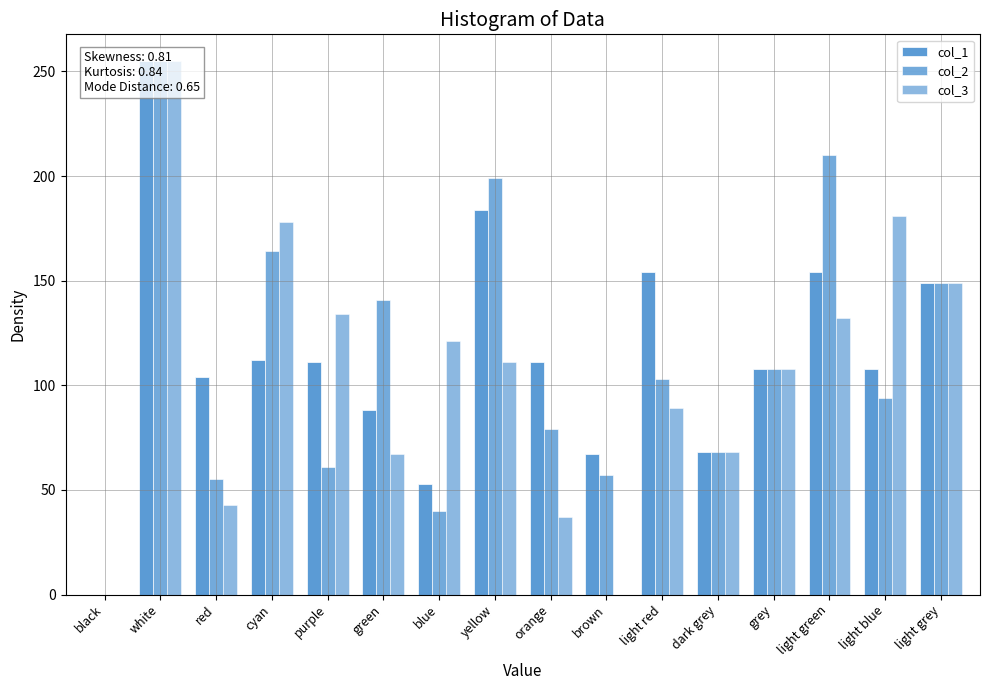

What is the sum of all col_2 values?

1783